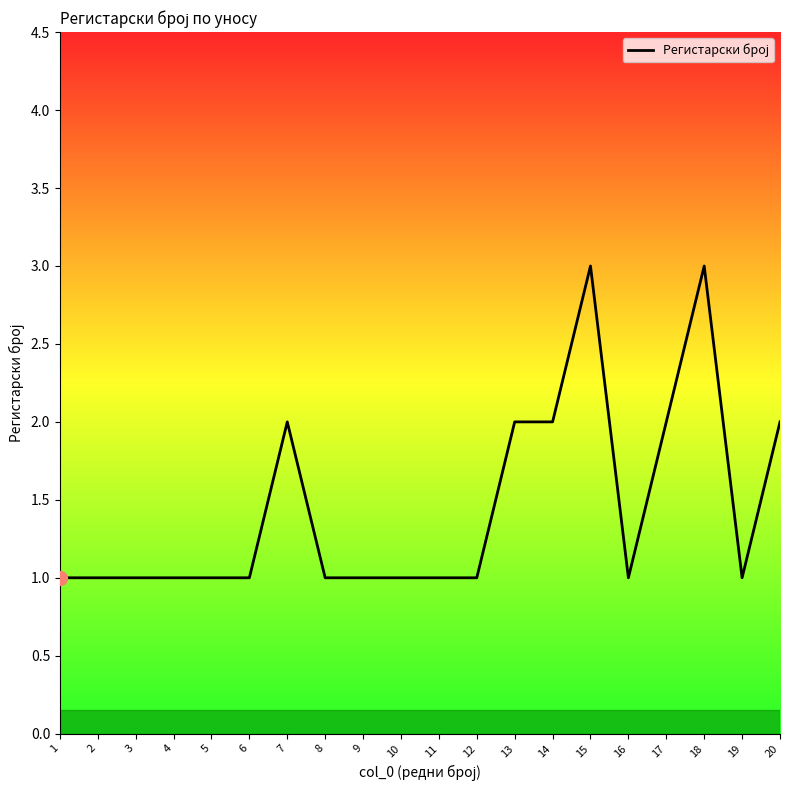

Is it true that the value at 19 is 1?

True